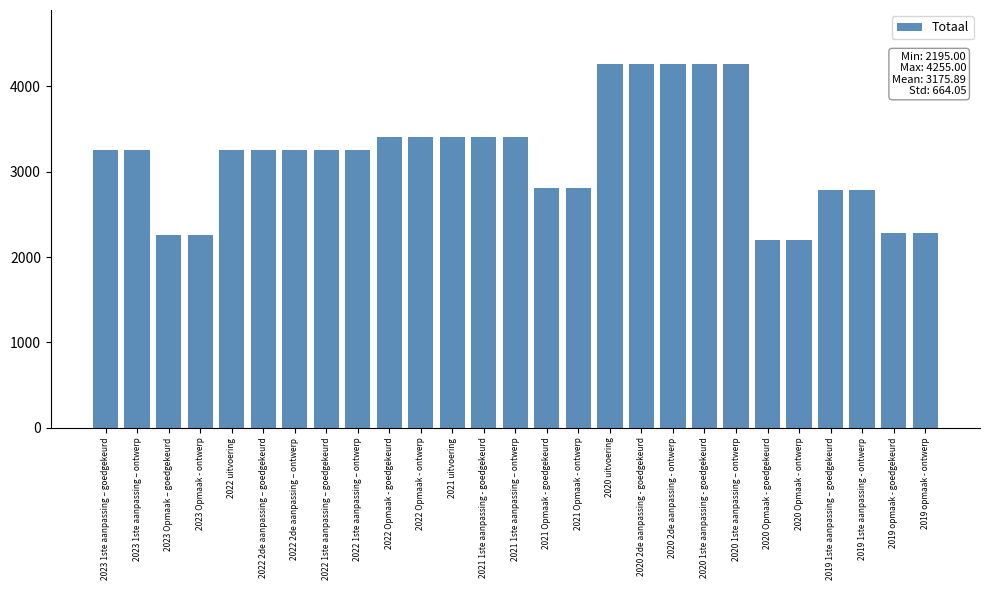

What is the greatest value displayed?

4255